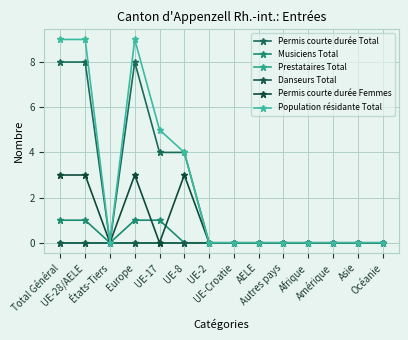

Where is the first local maximum for Population résidante Total?

Europe